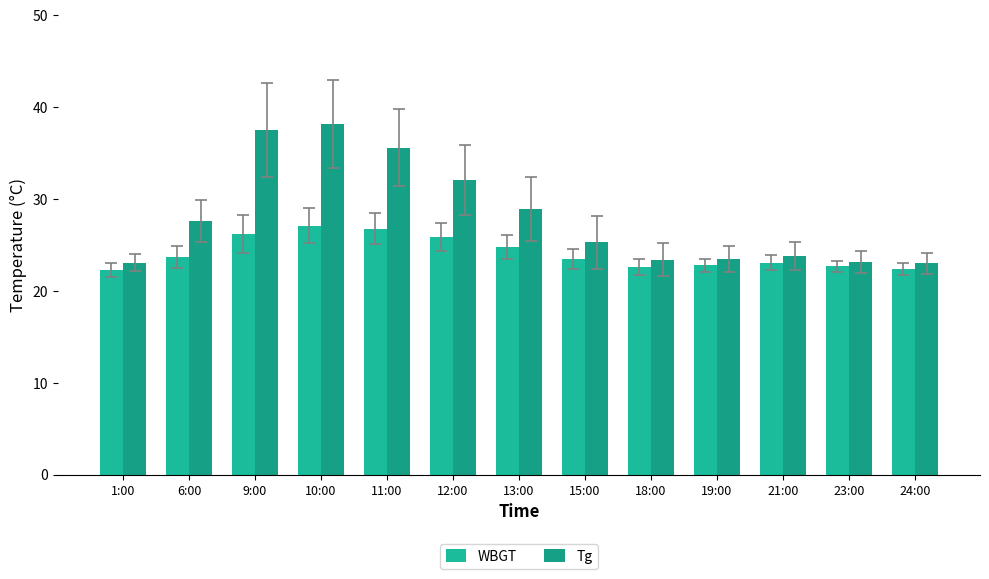

What is the average value of the WBGT series?

24.1